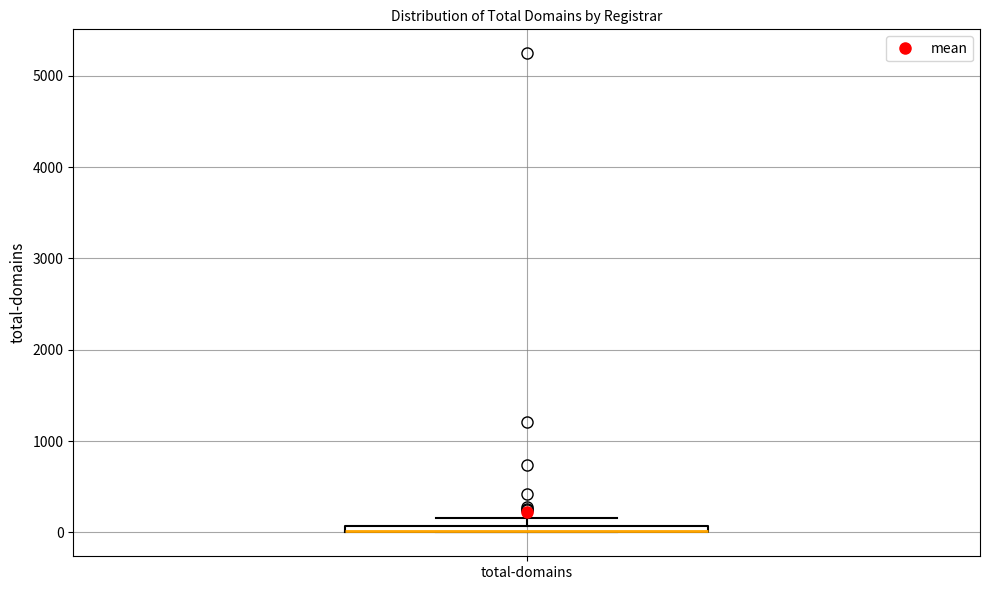

Where is the lower edge of the box for total-domains on the y-axis? The values are not printed on the chart, so give them approximately, as read against the axis.

0